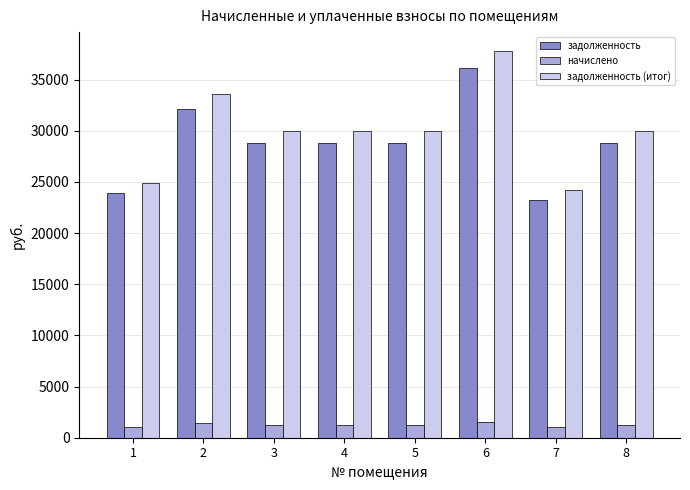

What is the smallest value displayed?

1014.2